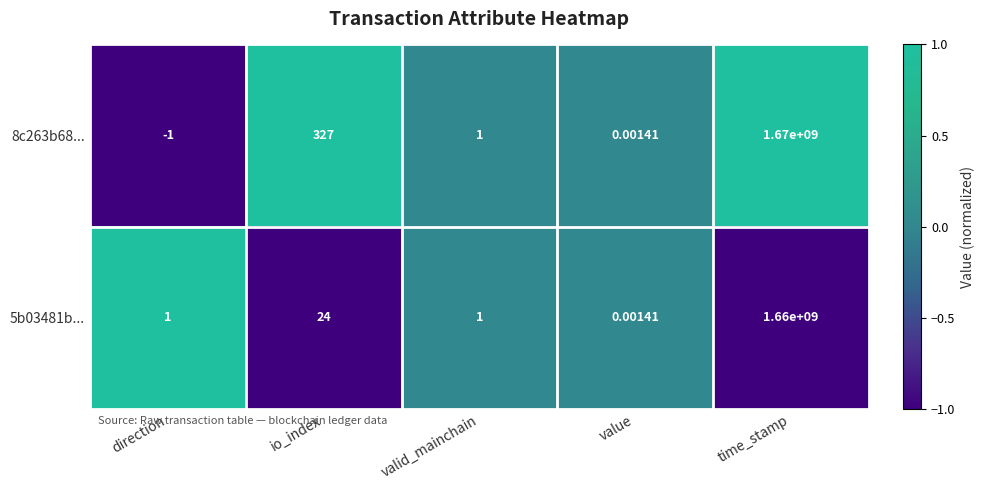

At which category does the chart reach its peak across all series?

time_stamp